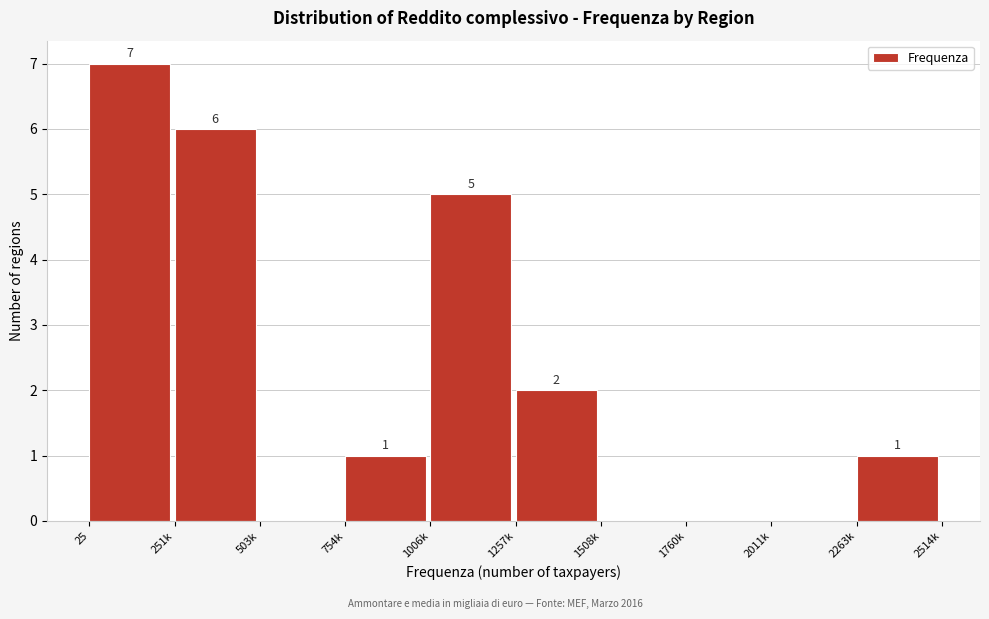

Reading right to left, what are all the values shown in this chart?

2263k=1	2011k=0	1760k=0	1508k=0	1257k=2	1006k=5	754k=1	503k=0	251k=6	25=7